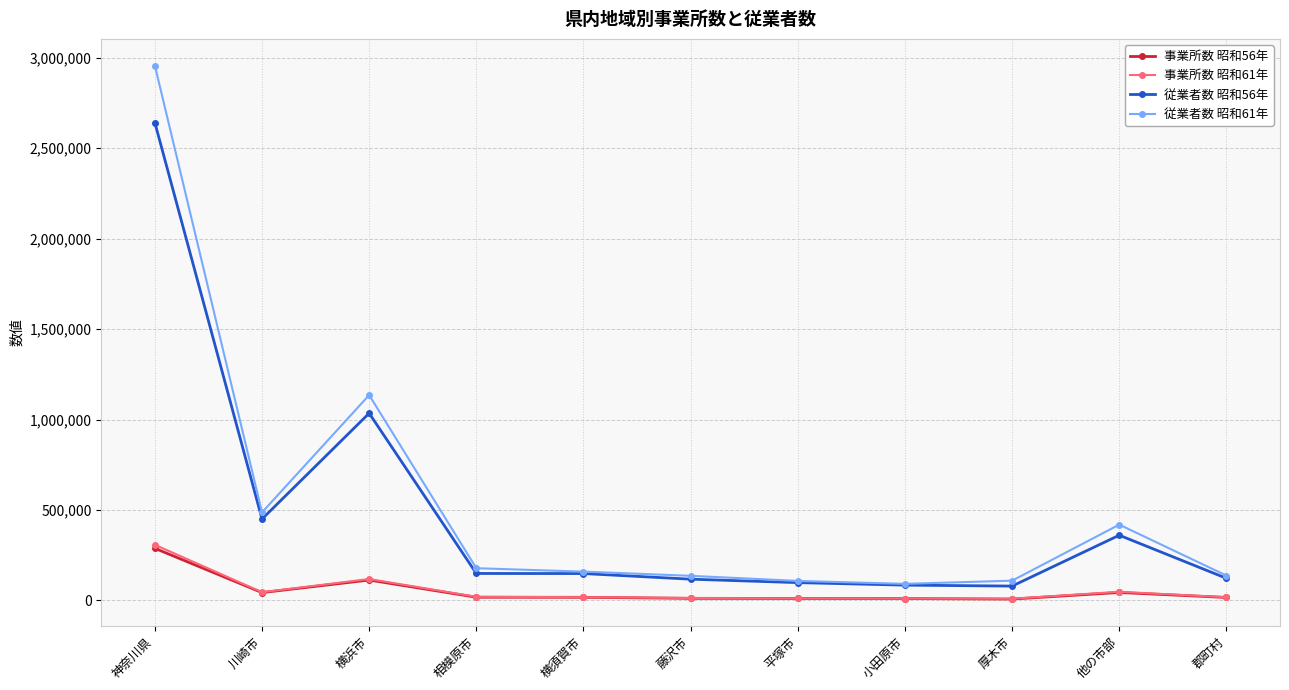

At which category does 事業所数 昭和61年 reach its first local peak?

横浜市